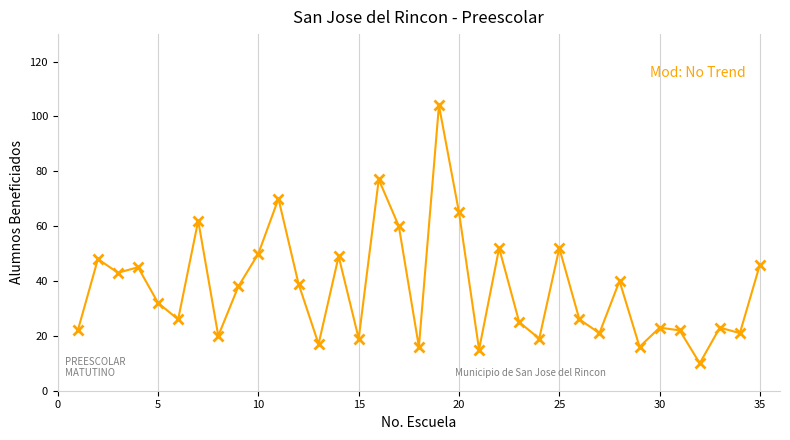

True or false: there are more than 2 points higher than both neighbors.

True